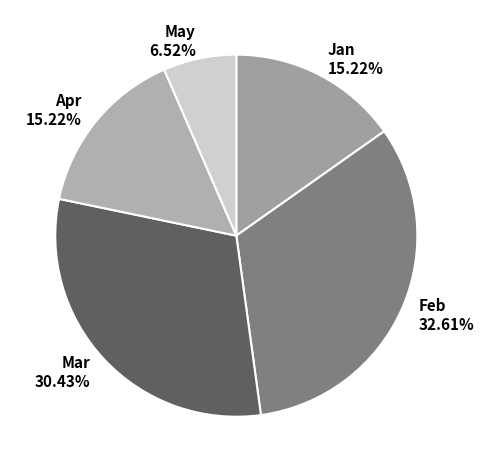

How many segments does this pie chart have?

5